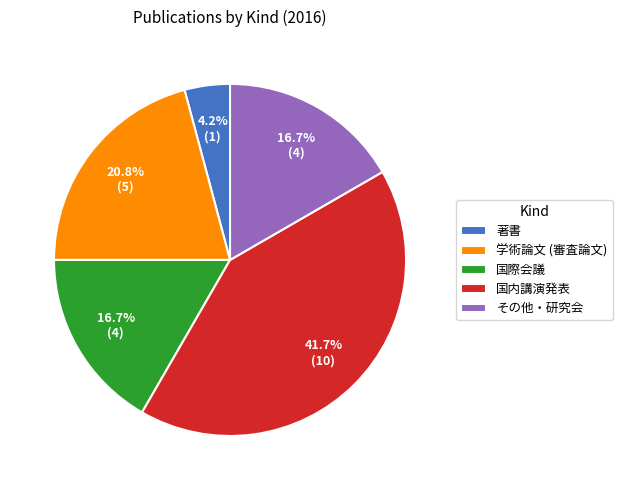

How much of the chart is everything except その他・研究会?

83.3%